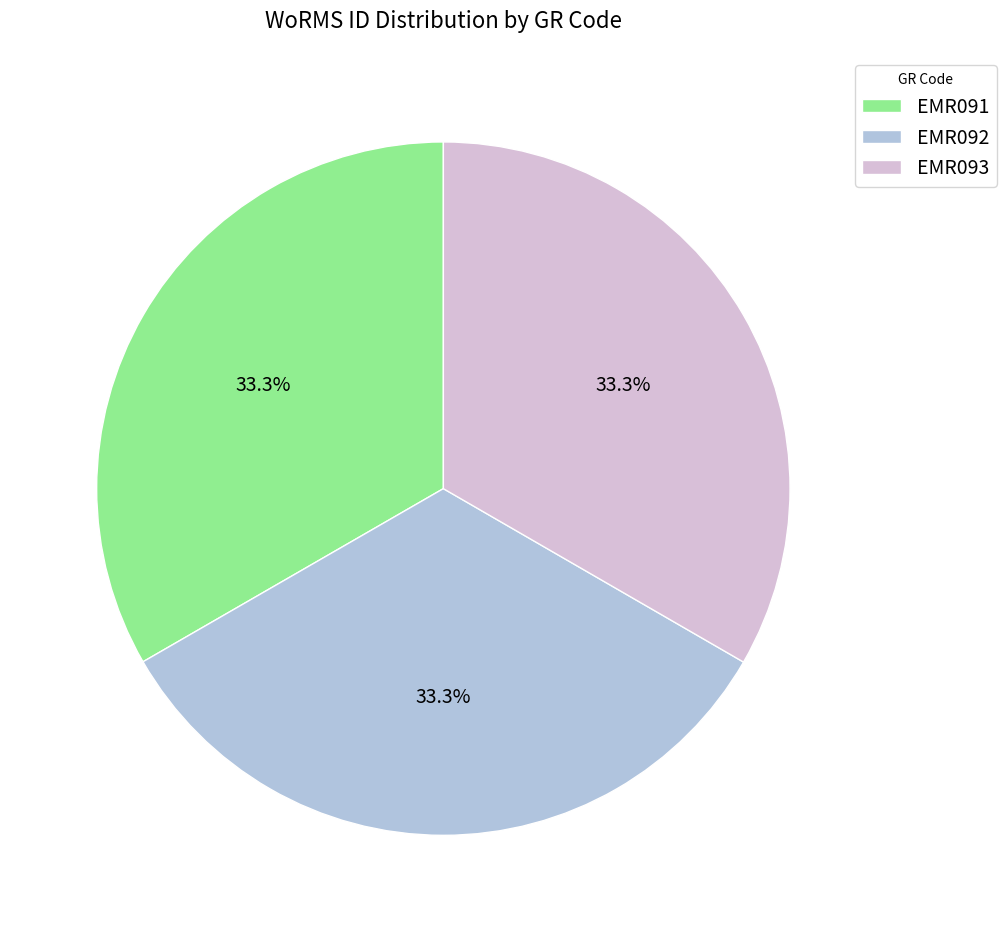

How many slices are in this pie chart?

3